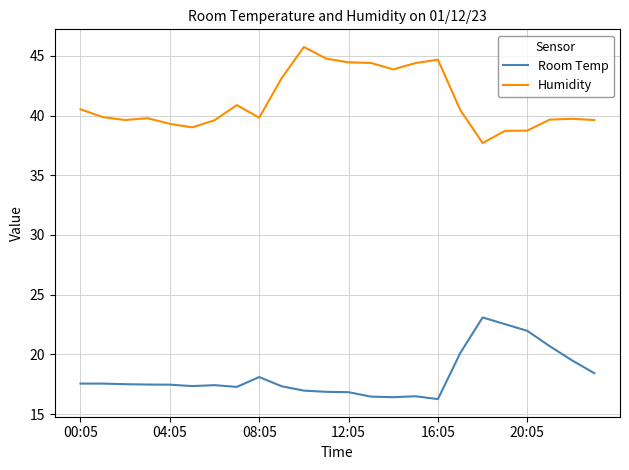

What is the maximum value shown in the chart?

45.8